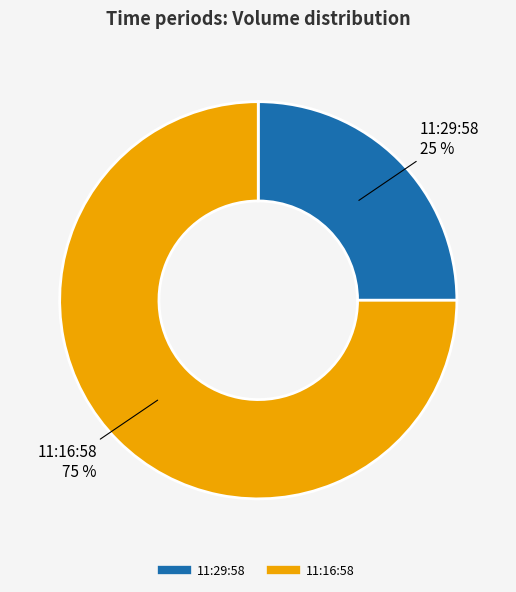

To the nearest percent, what percentage of the pie is 11:16:58?

75%